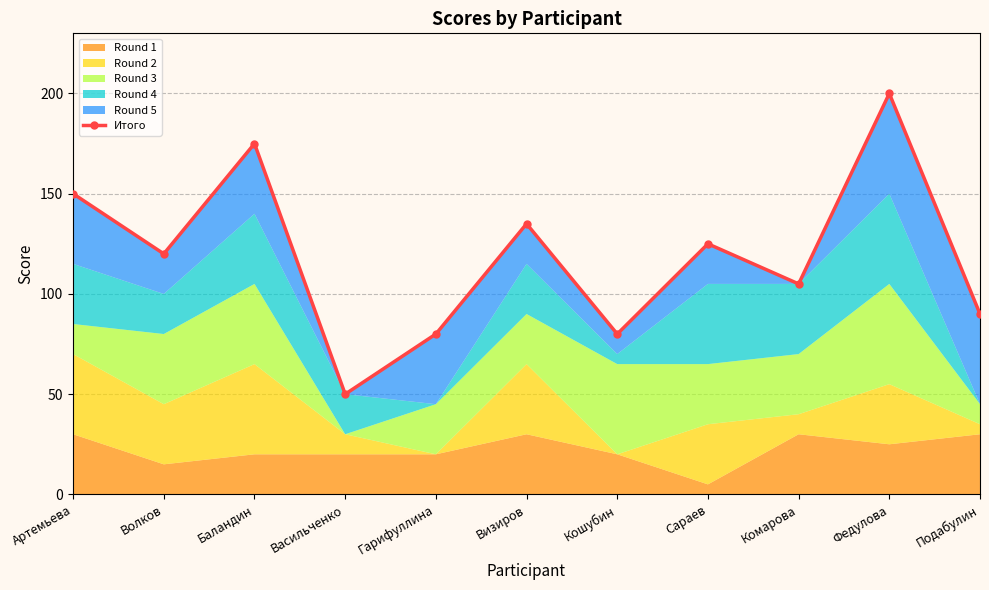

What is the sum of the values at Васильченко and Комарова?

155